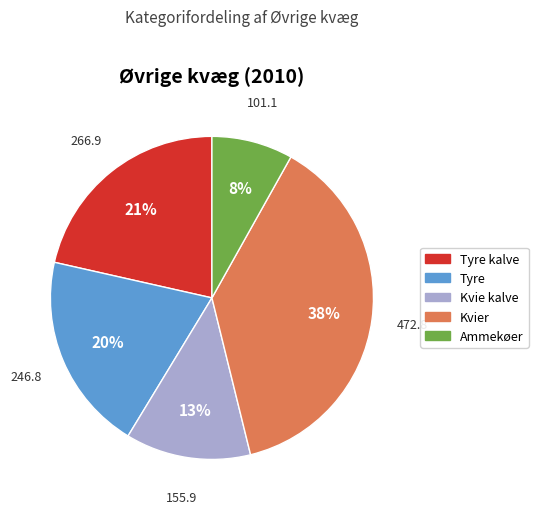

To the nearest percent, what is the difference between the largest and smallest slice percentages?

30%